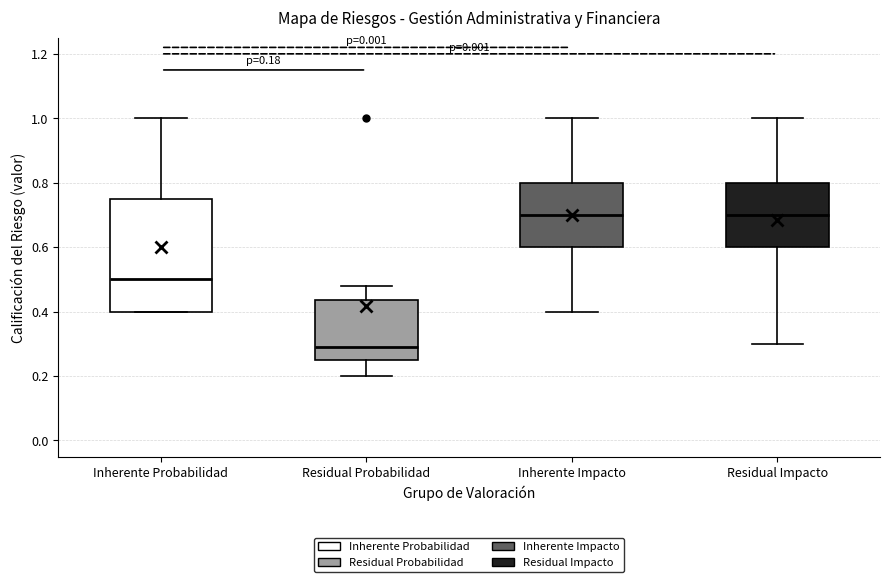

Comparing the boxes themselves (not the whiskers), which one is the tallest?

Inherente Probabilidad